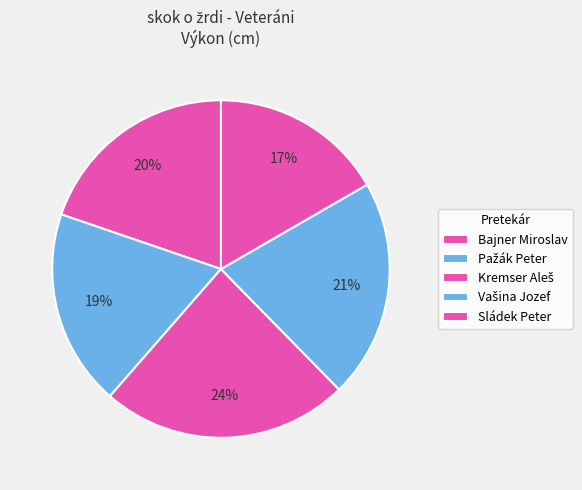

What is the ratio of the value at Sládek Peter to the value at Bajner Miroslav?

0.8